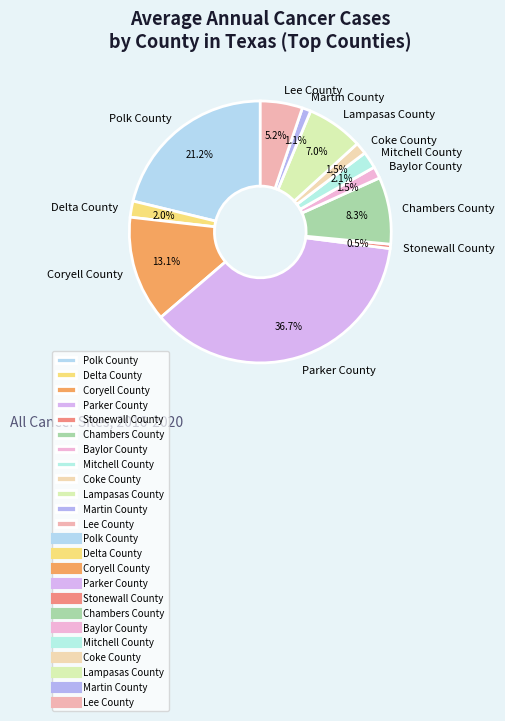

Which has a higher value, Delta County or Polk County?

Polk County